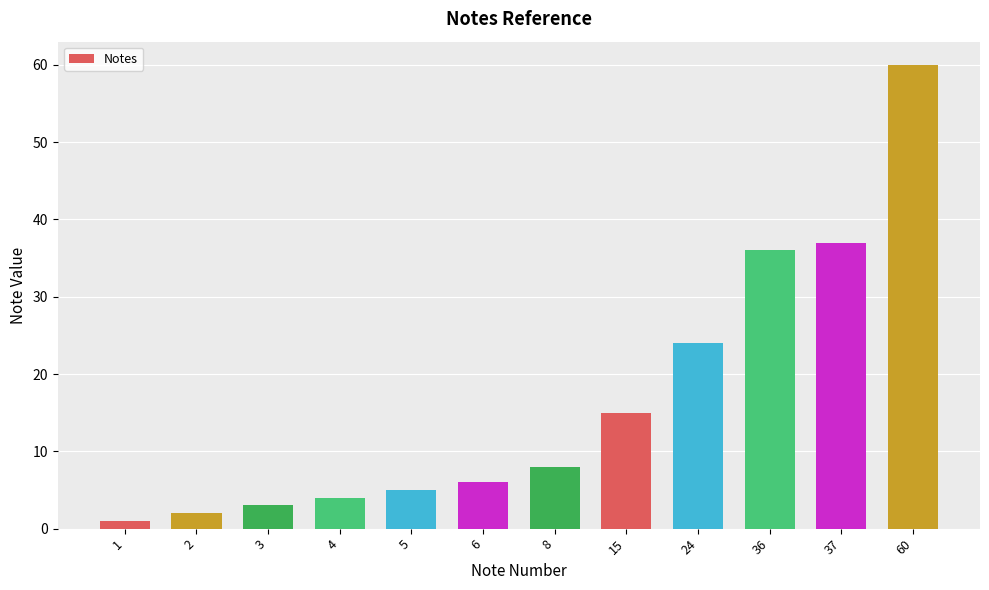

Rank the categories by value from highest to lowest.

60, 37, 36, 24, 15, 8, 6, 5, 4, 3, 2, 1